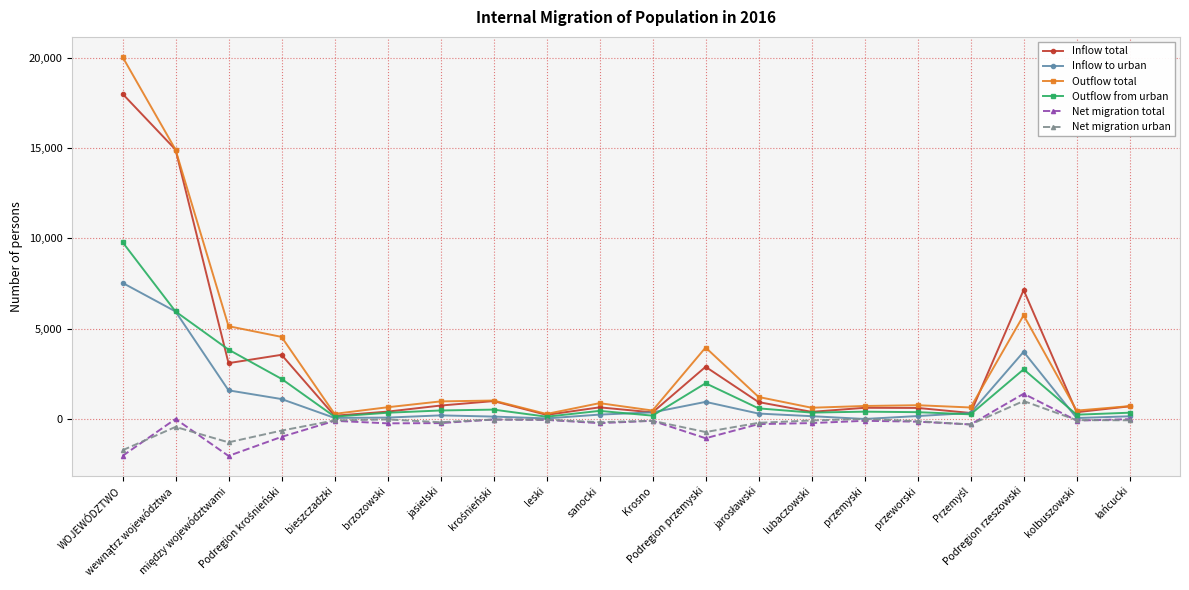

What is the total value across all series at WOJEWÓDZTWO?

51620